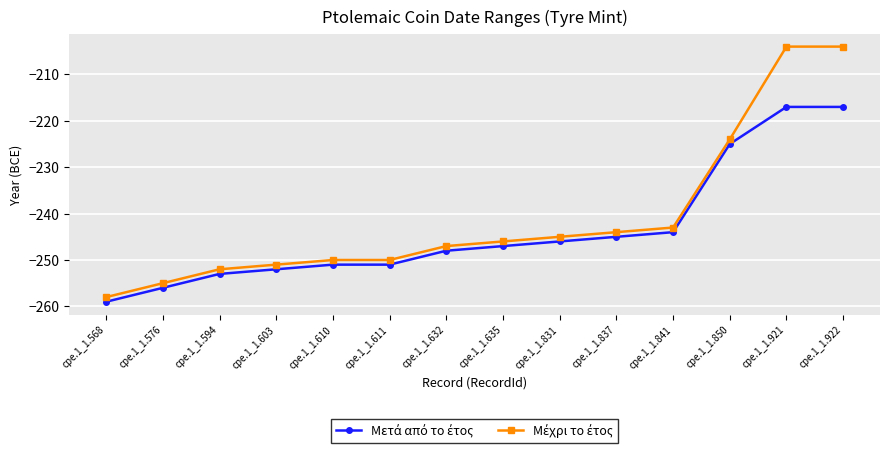

What is the greatest value displayed?

-204